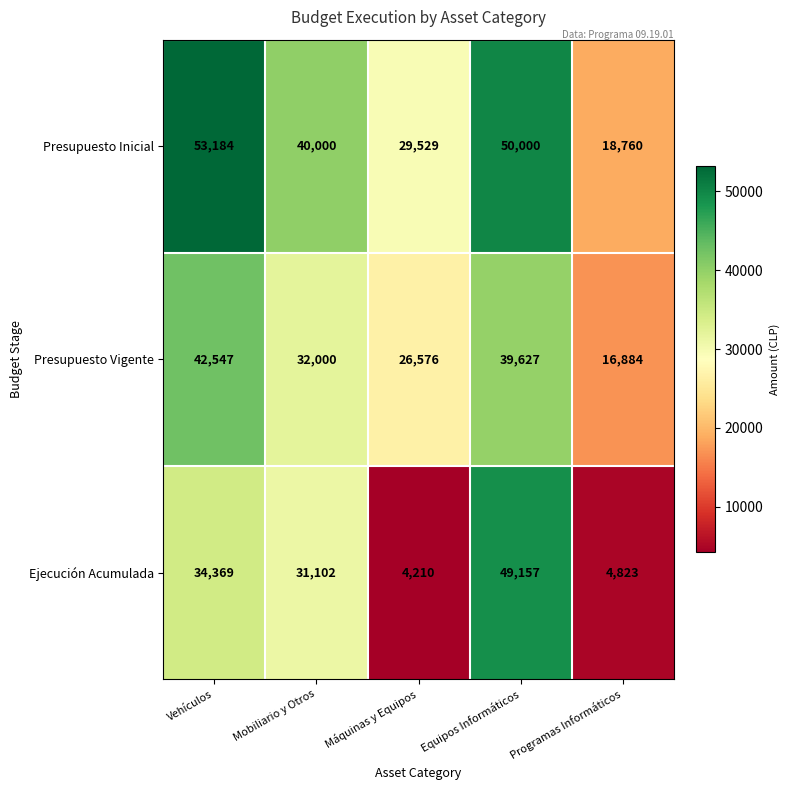

What is the sum of the Ejecución Acumulada values at Mobiliario y Otros and Máquinas y Equipos?

35312